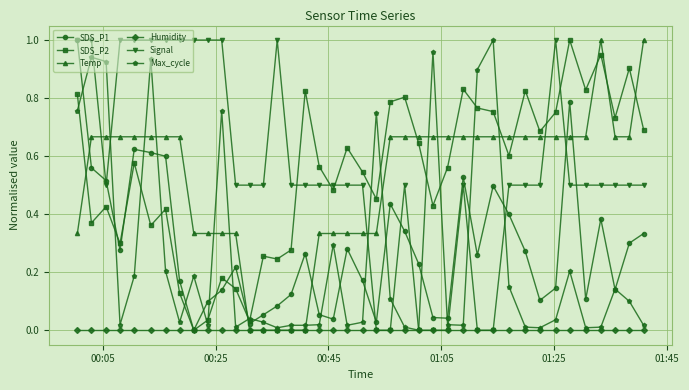

After their last crossing, which series has the higher values: SDS_P2 or Temp?

Temp